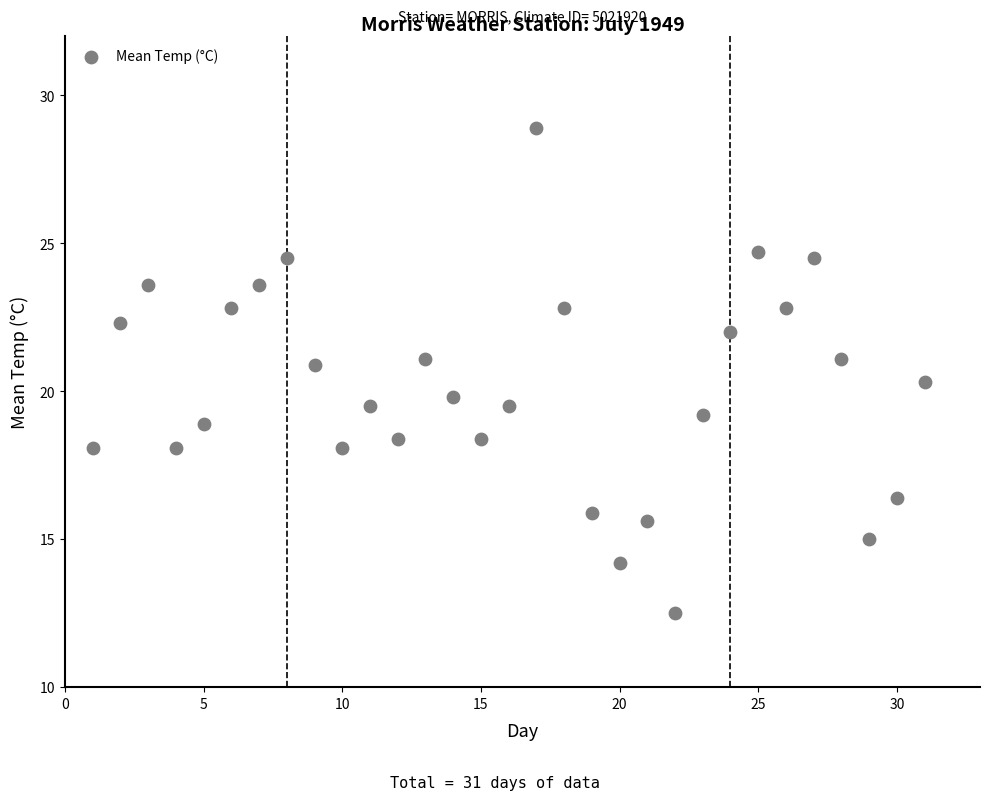

What is the range of Y values (max minus min)?

16.4